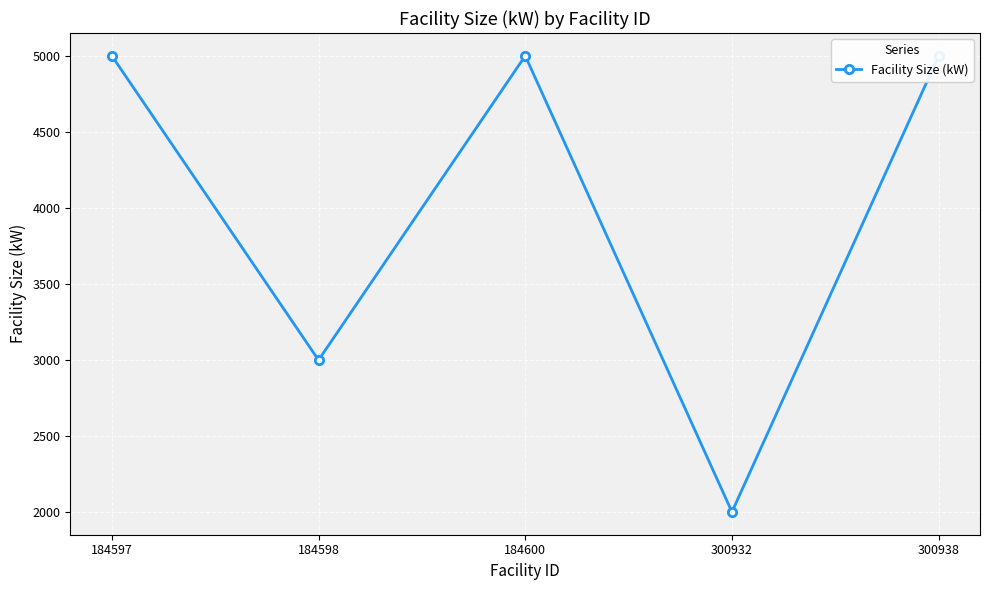

What is the sum of all values?

19992